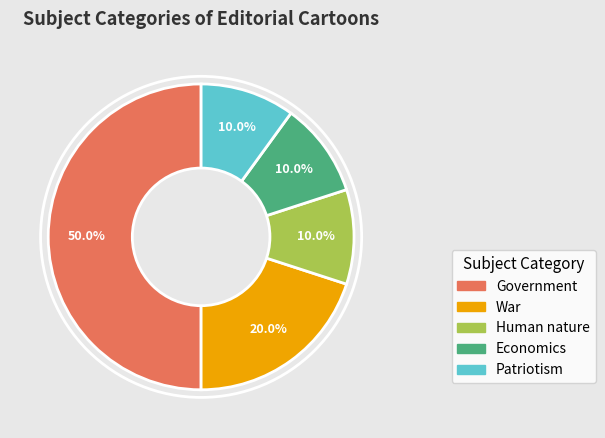

Between War and Patriotism, which is larger?

War